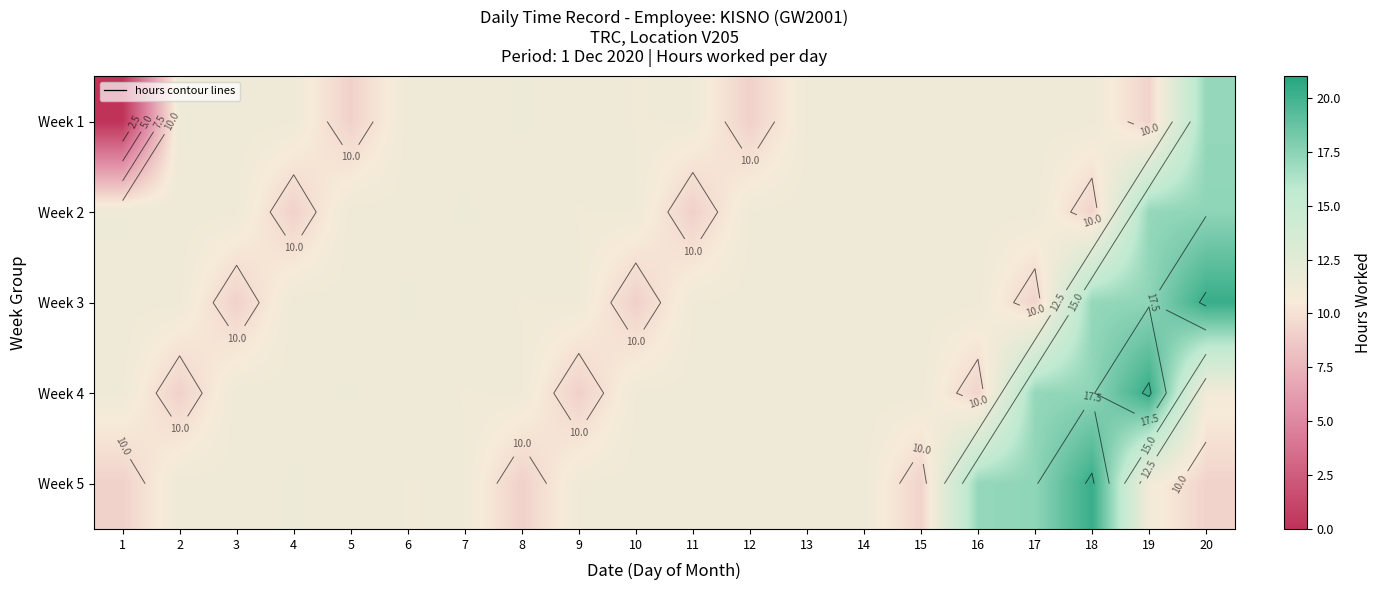

Rank the series at 15 from highest to lowest value.

Week 4, Week 3, Week 1, Week 2, Week 5